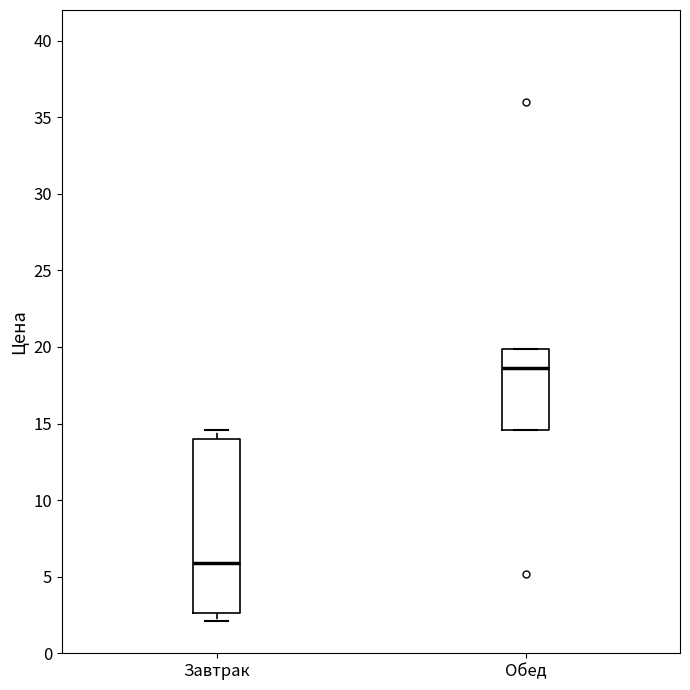

Which box is the tallest, from its lower edge to its upper edge?

Завтрак